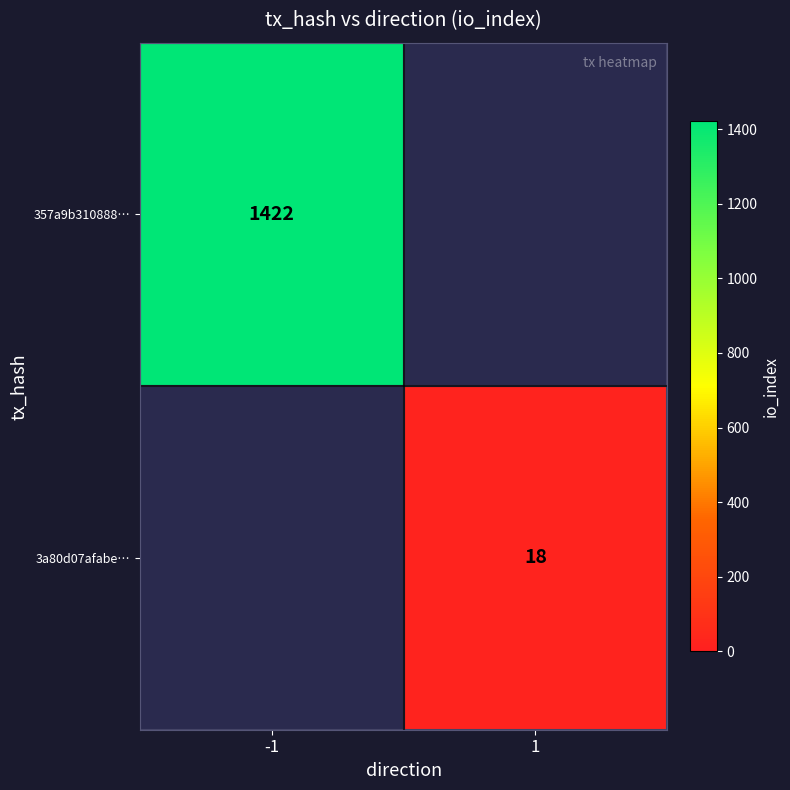

True or false: 357a9b310888… has a value of 2517 at -1.

False